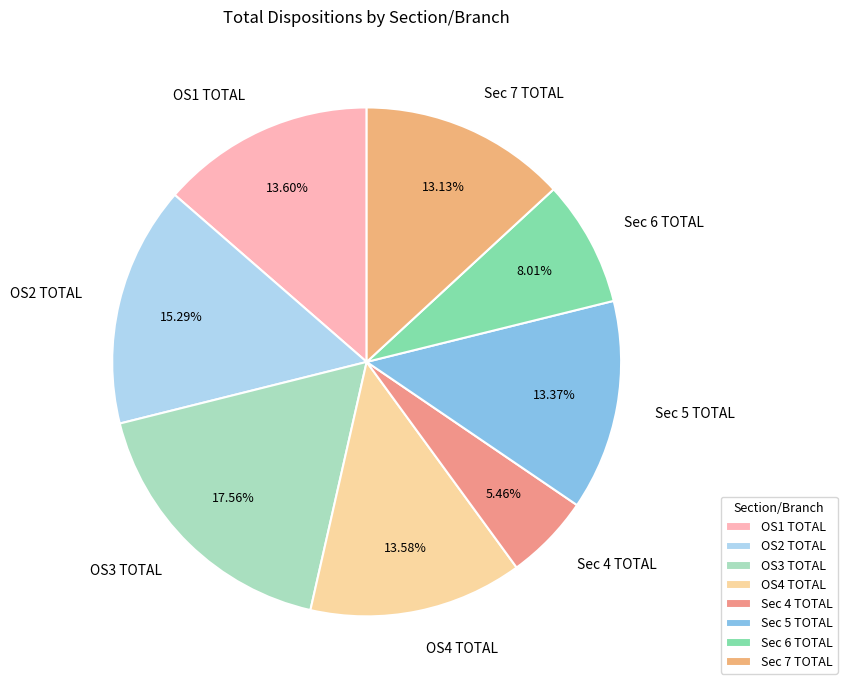

Which category has the smallest portion of the pie?

Sec 4 TOTAL